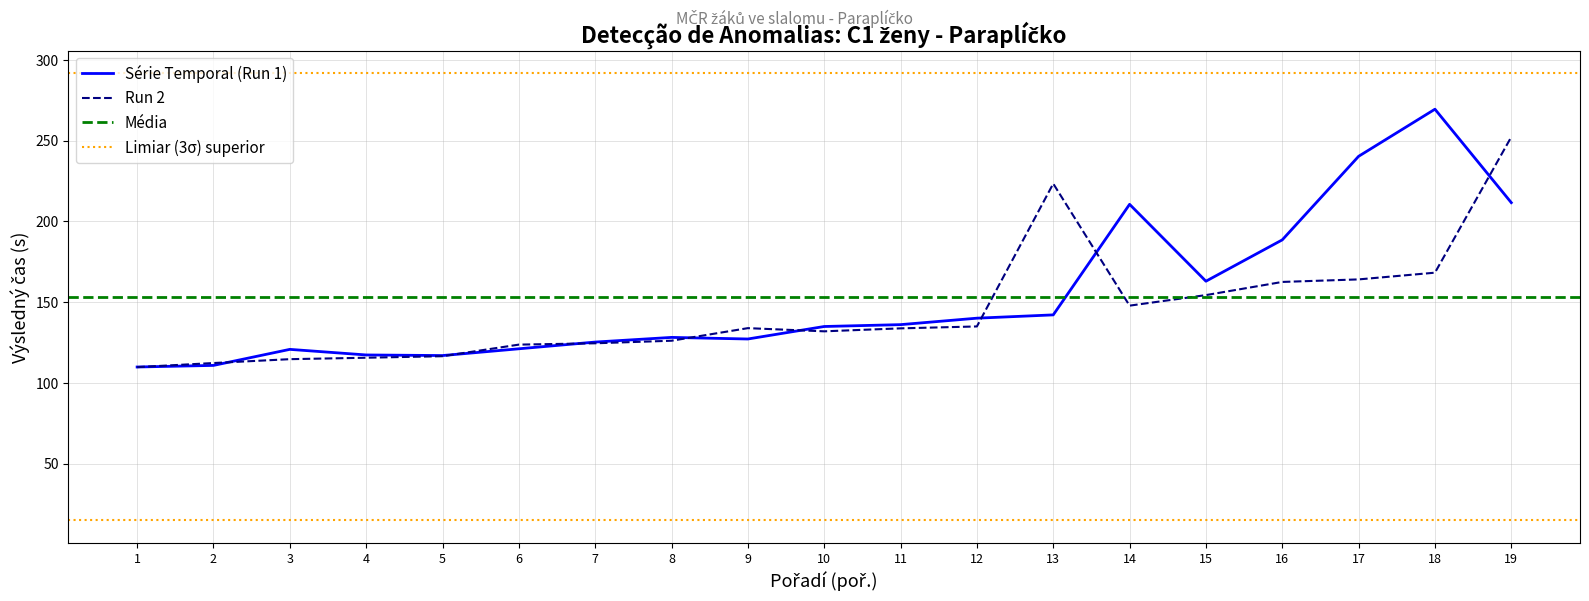

Is the value of Run 2 at 10 greater than the value of Série Temporal at 9?

Yes